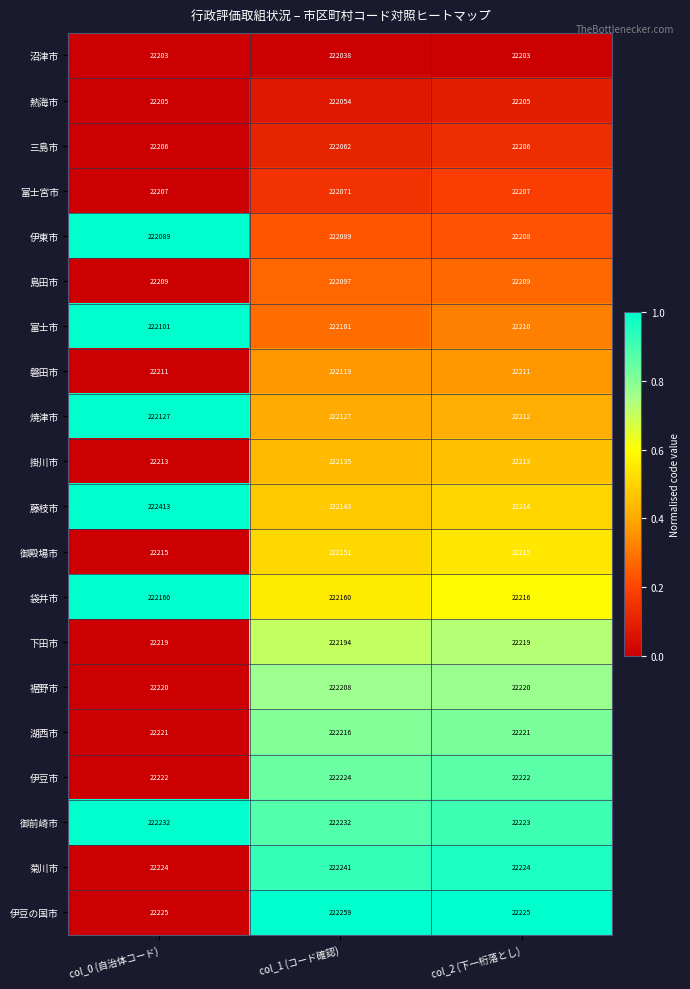

What is the difference between the highest and lowest values at col_2 (下一桁落とし)?

22